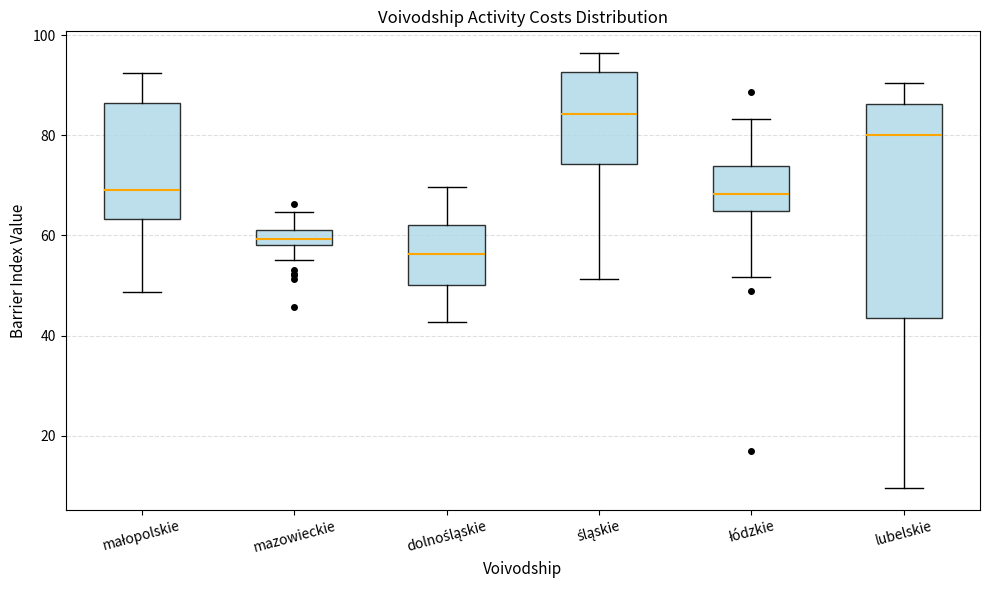

Which box's median line is the lowest?

dolnośląskie